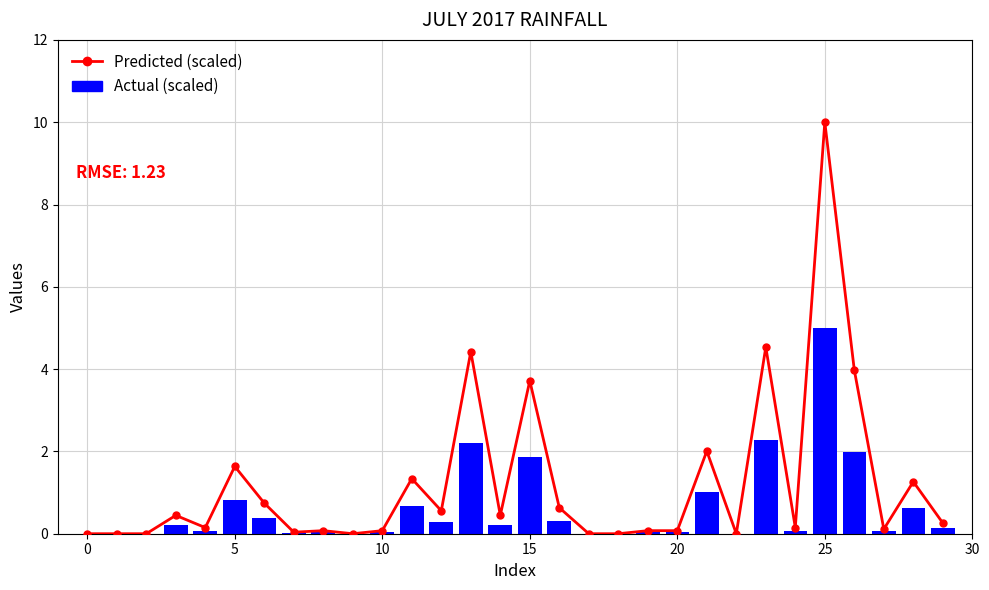

What is the difference between the maximum and second lowest values in the Predicted series?

10.0